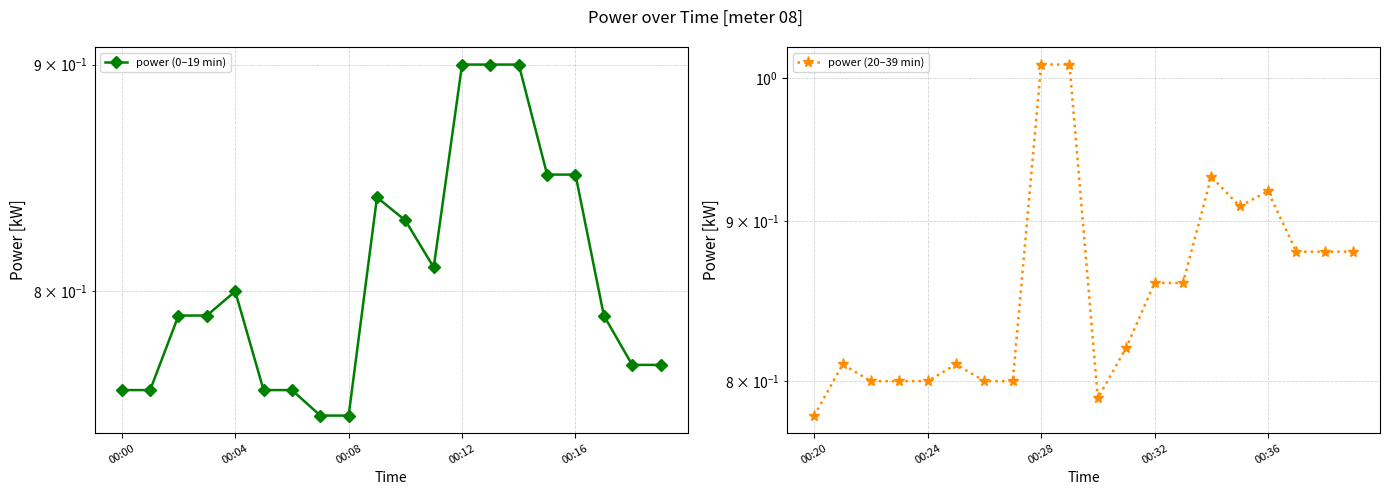

True or false: power (20–39 min) has more than 2 points higher than both neighbors.

True